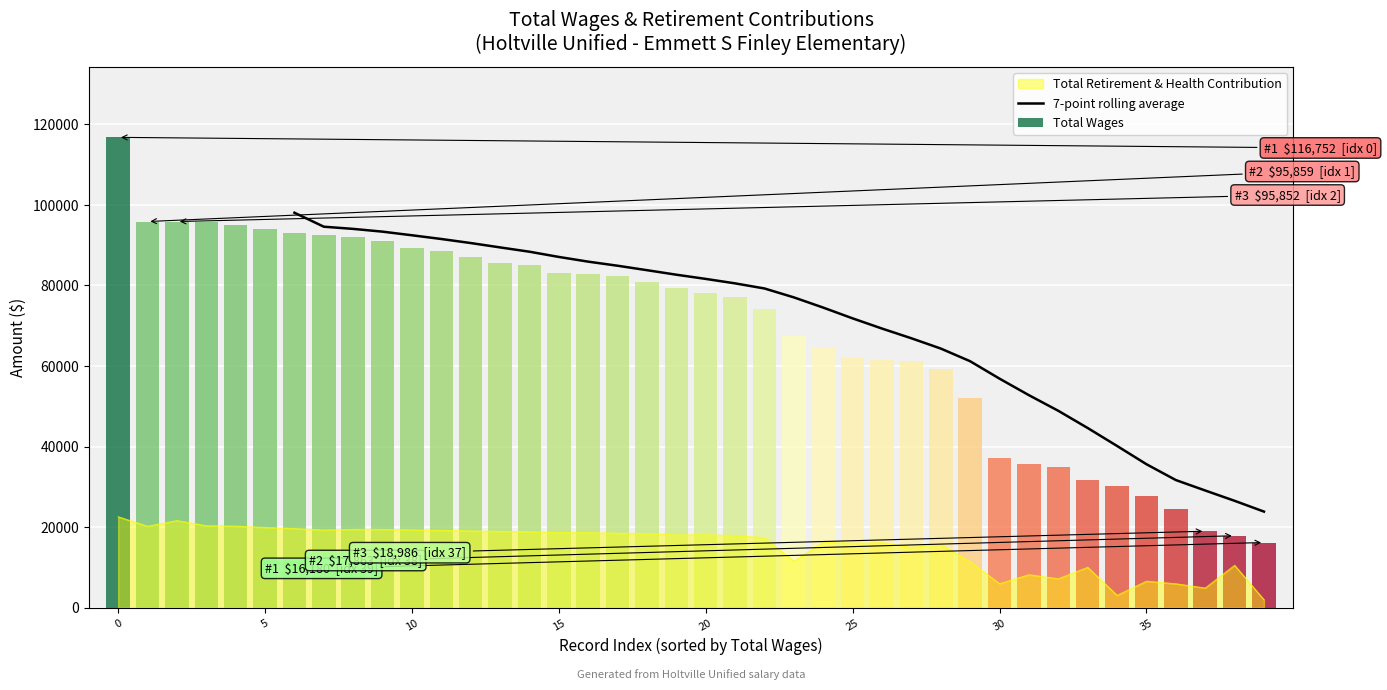

The value at 29 is 58754.7. True or false?

False